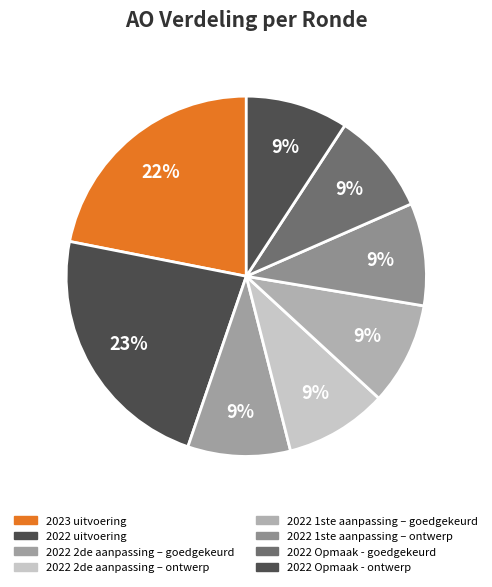

Is it true that 2022 2de aanpassing – goedgekeurd is 23% of the pie?

False